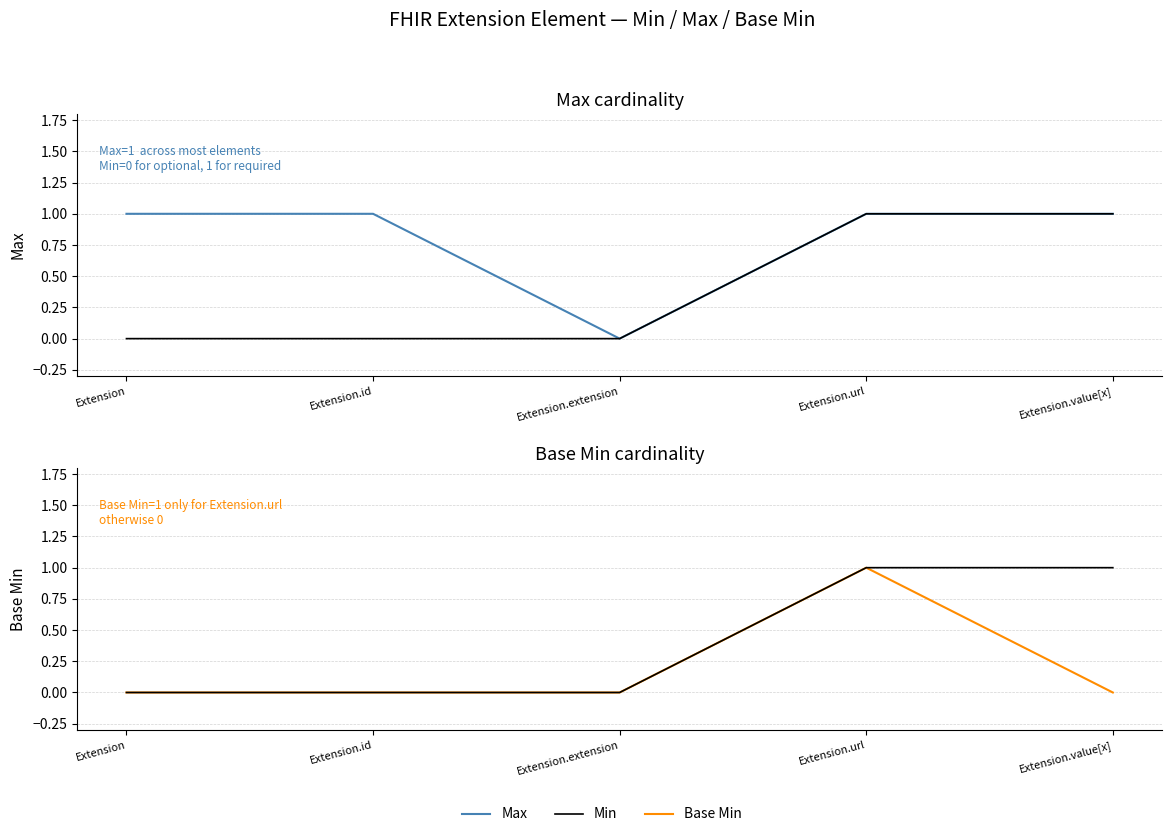

At how many categories does at least one series exceed 0?

4